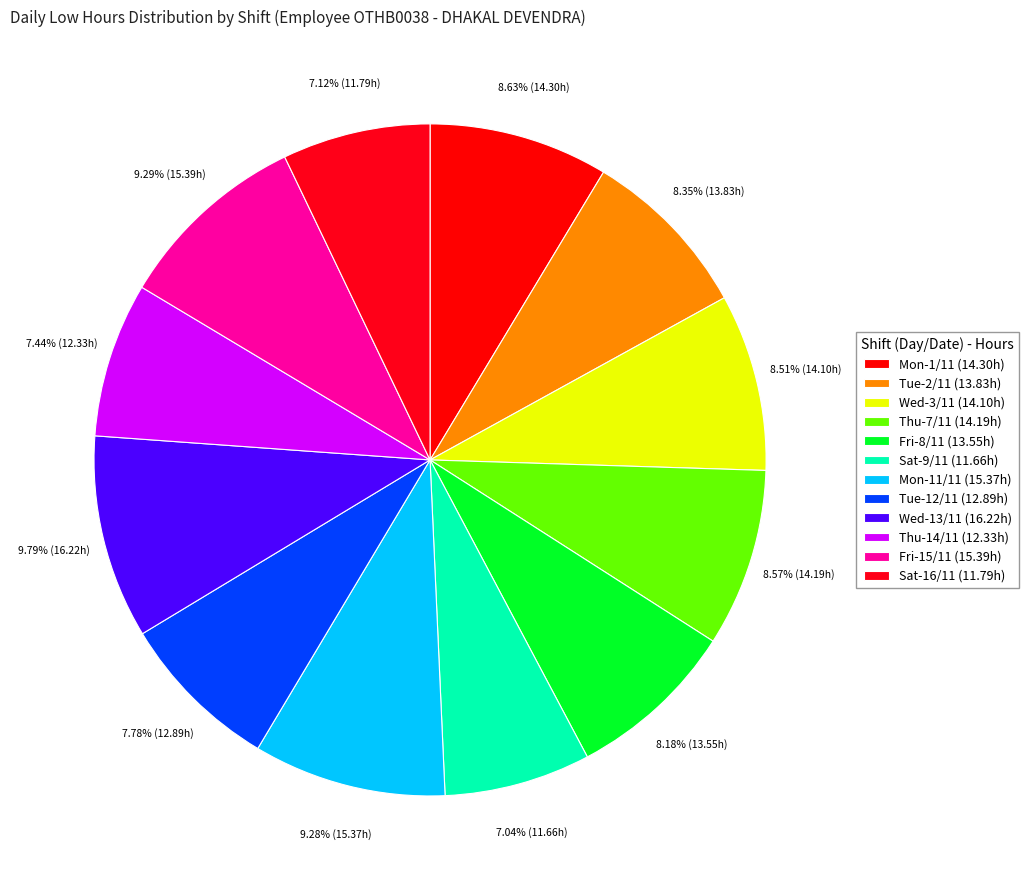

What percentage is the Thu-7/11 slice, to the nearest percent?

9%